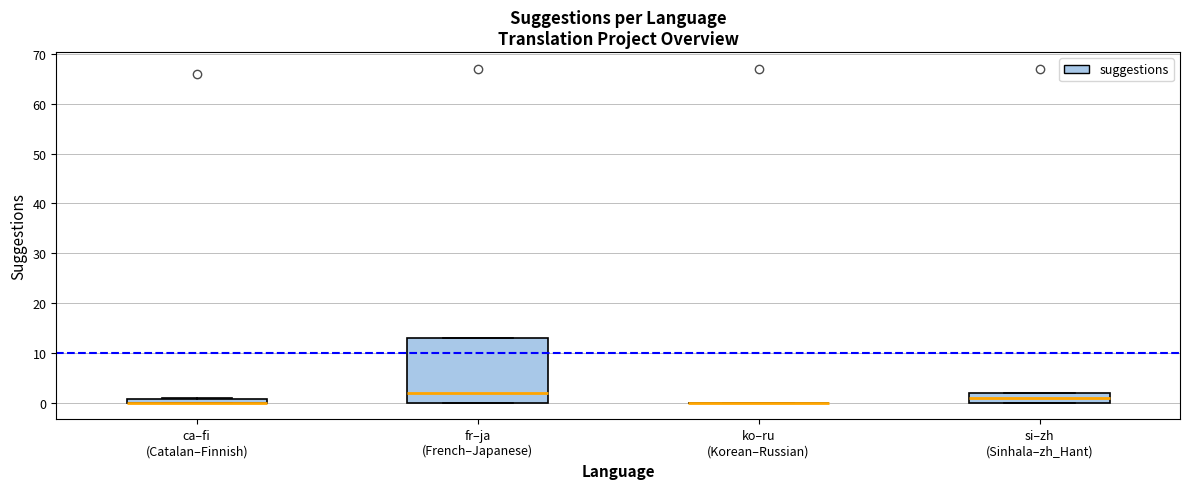

Which box is the tallest, from its lower edge to its upper edge?

fr–ja (French–Japanese)